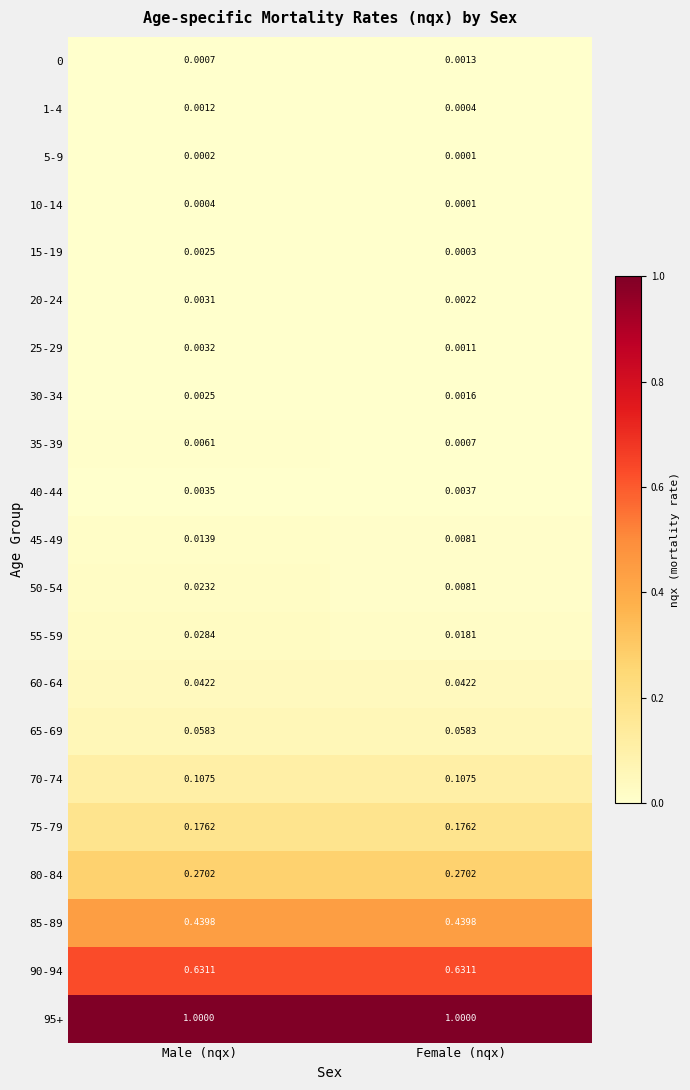

What is the total value across all series at Female (nqx)?

2.8